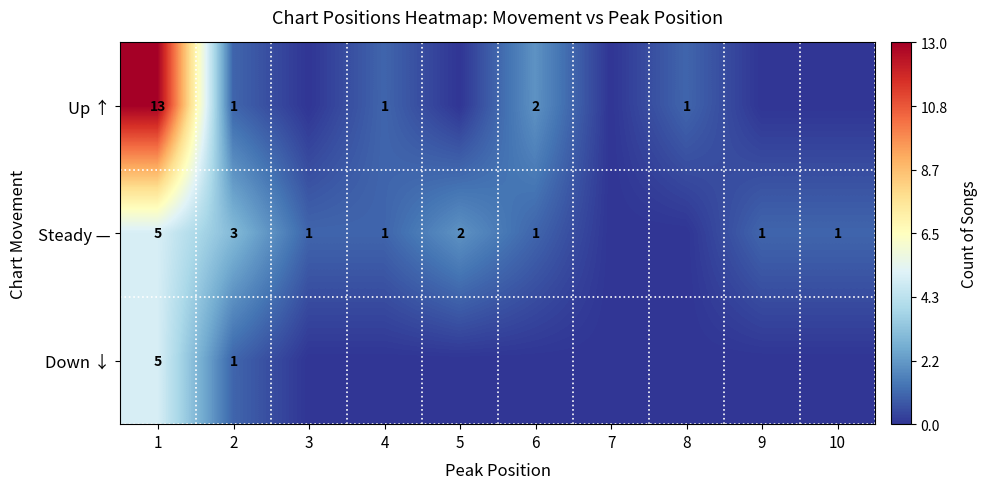

Is it true that Down ↓ equals 3 at 1?

False